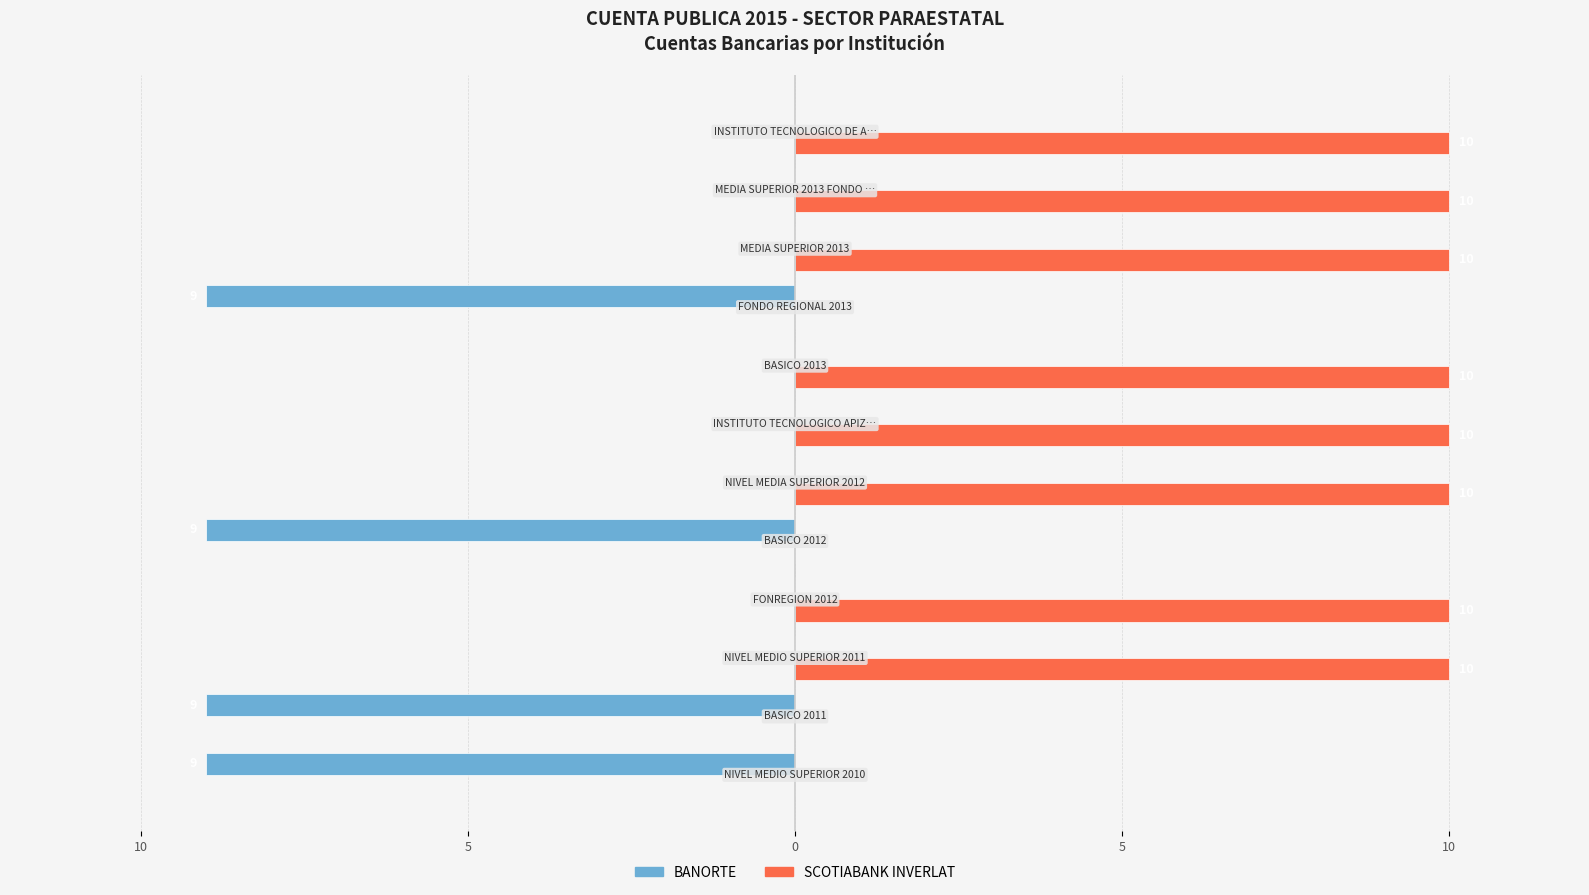

What are all the series names shown in the legend?

BANORTE, SCOTIABANK INVERLAT